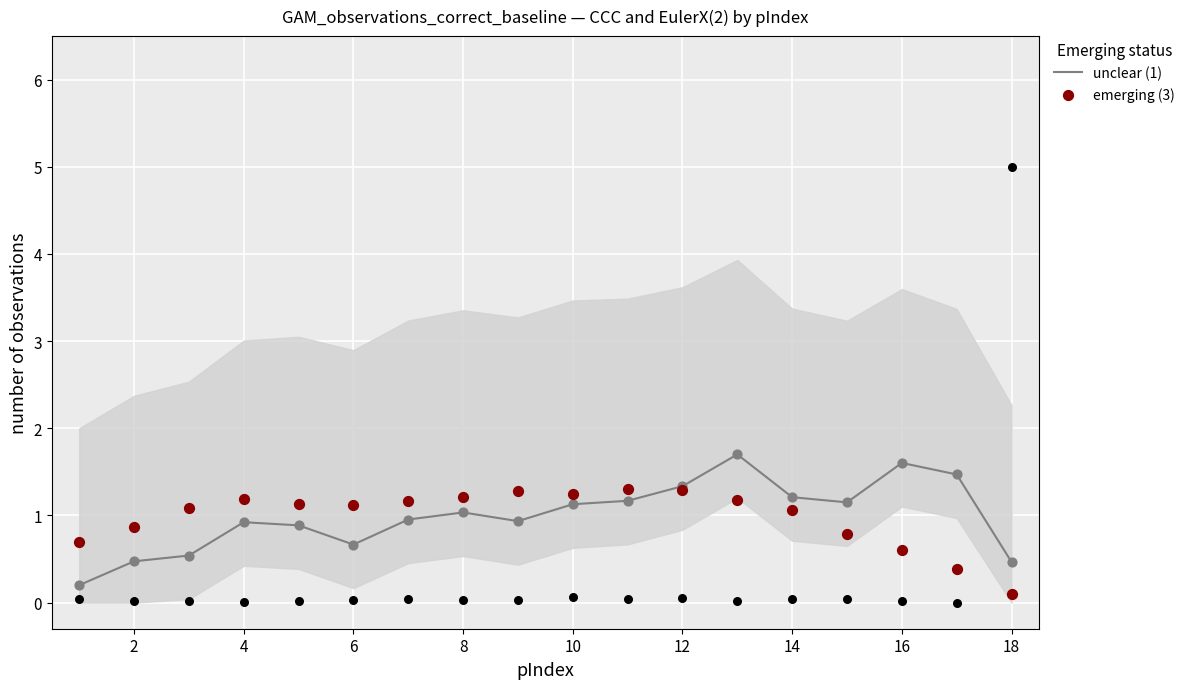

At how many categories does at least one series exceed 0?

18